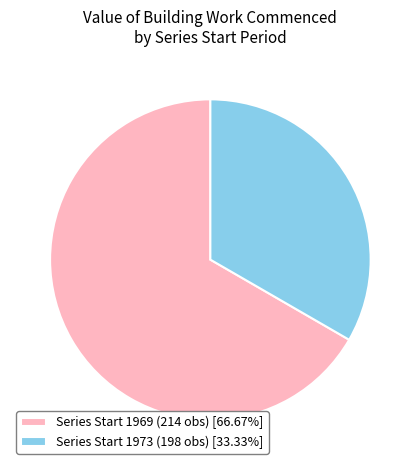

Is there a majority slice in this chart?

Yes